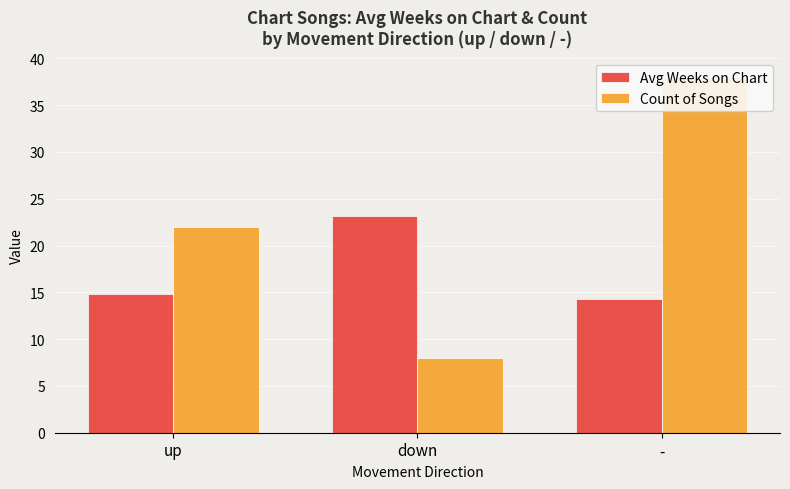

The value of Avg Weeks on Chart at down is 23.1. True or false?

True